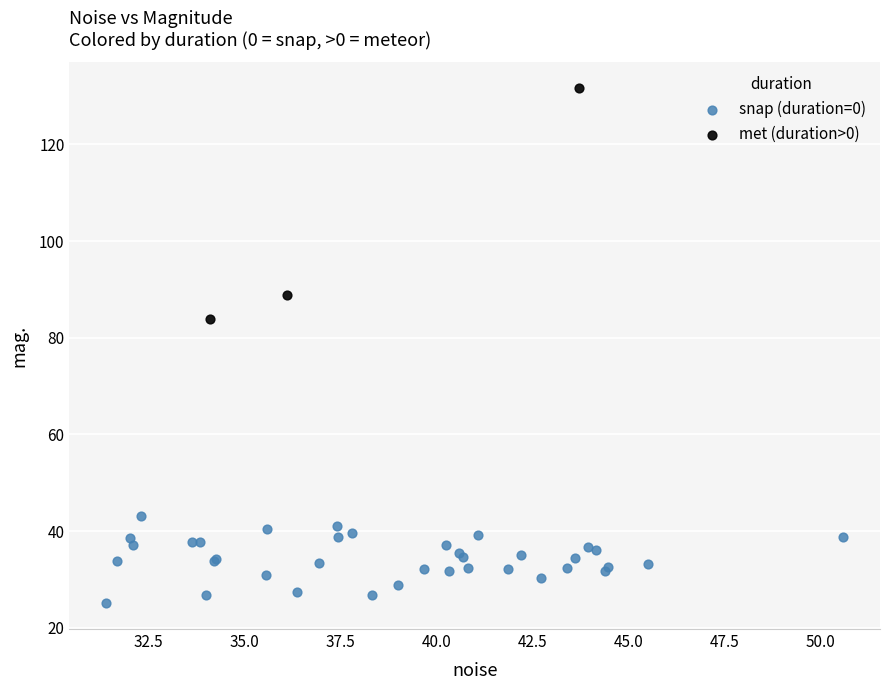

What are all the series names shown in the legend?

snap (duration=0), met (duration>0)